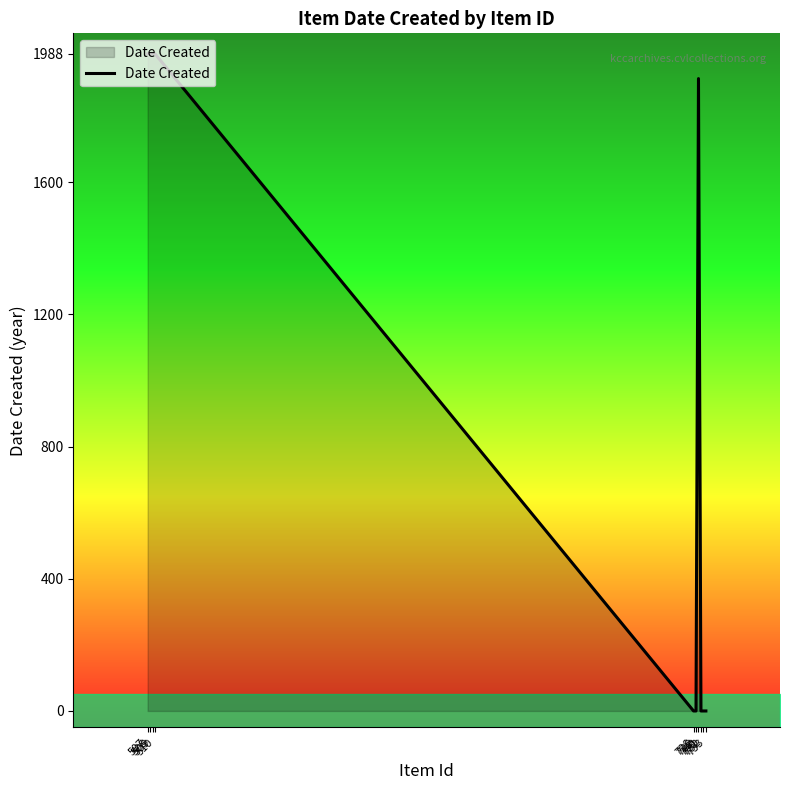

The value at 508 is 1988. True or false?

True